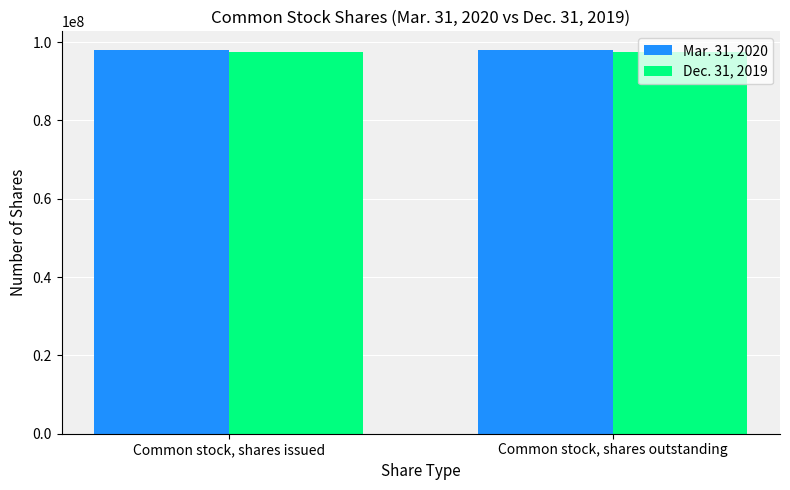

Rank the series by their maximum value, from highest to lowest.

Mar. 31, 2020, Dec. 31, 2019